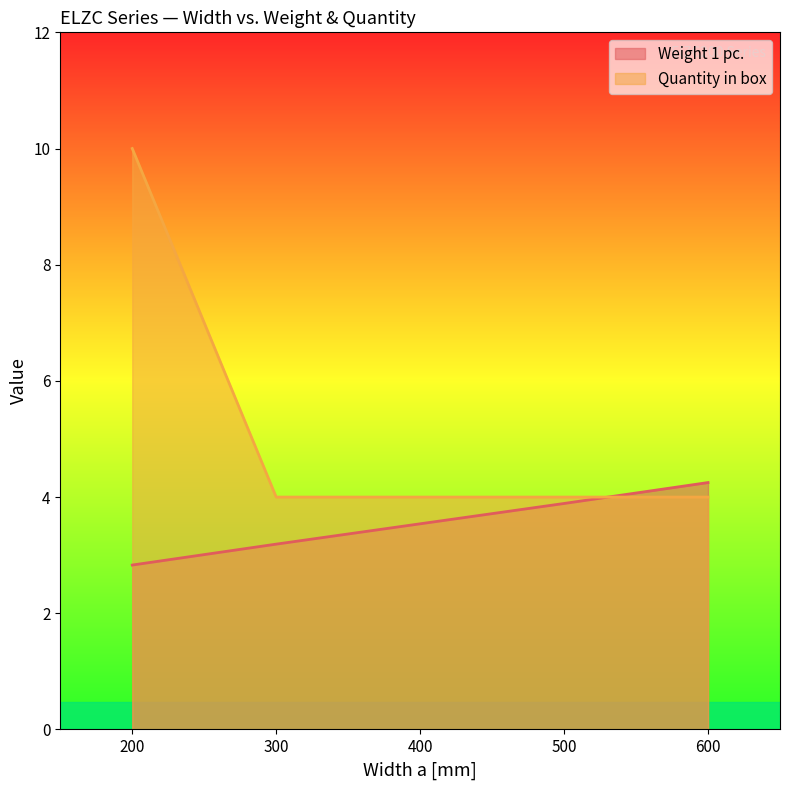

Which series has the widest spread of values?

Quantity in box